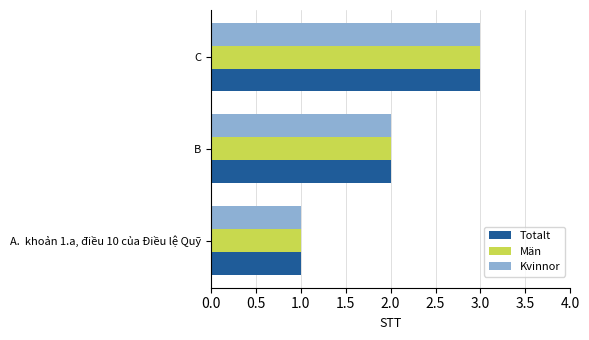

At which category does the chart reach its minimum across all series?

A.  khoản 1.a, điều 10 của Điều lệ Quỹ